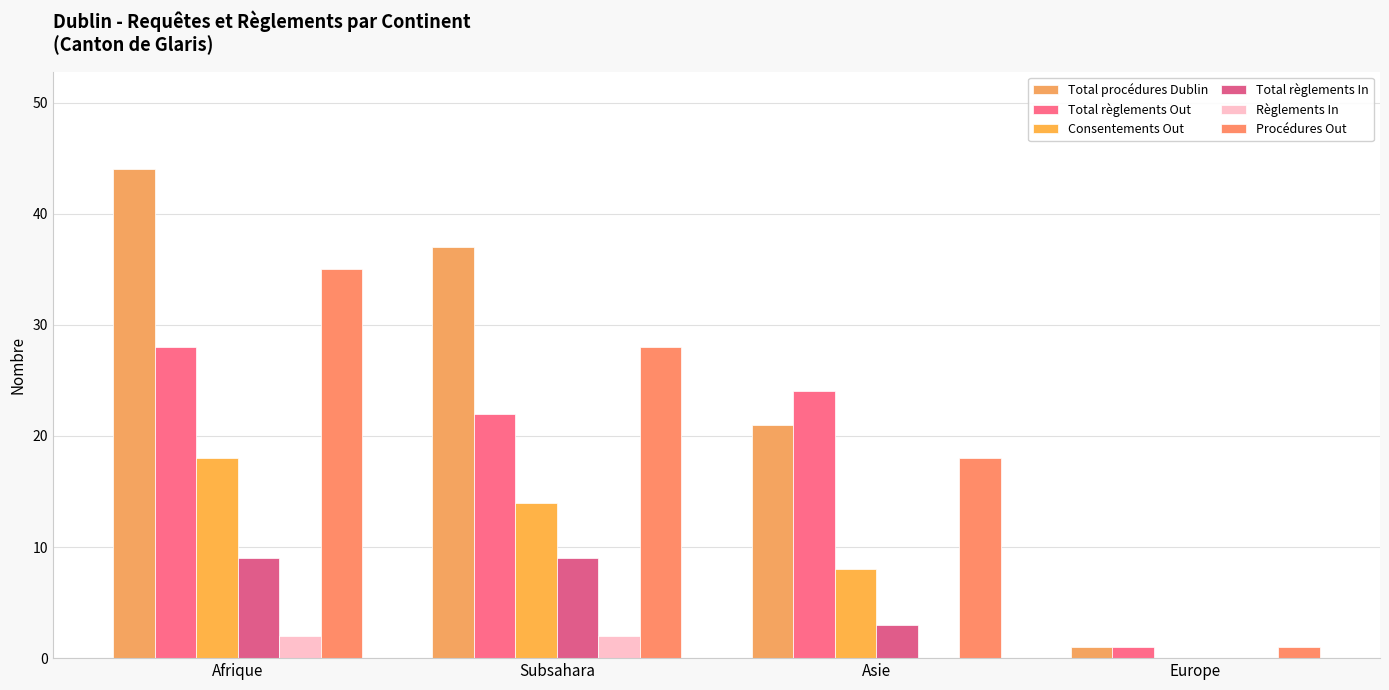

Reading left to right, list all the values displayed in this chart.

Total procédures Dublin: Afrique=44	Subsahara=37	Asie=21	Europe=1
Total règlements Out: Afrique=28	Subsahara=22	Asie=24	Europe=1
Consentements Out: Afrique=18	Subsahara=14	Asie=8	Europe=0
Total règlements In: Afrique=9	Subsahara=9	Asie=3	Europe=0
Règlements In: Afrique=2	Subsahara=2	Asie=0	Europe=0
Procédures Out: Afrique=35	Subsahara=28	Asie=18	Europe=1